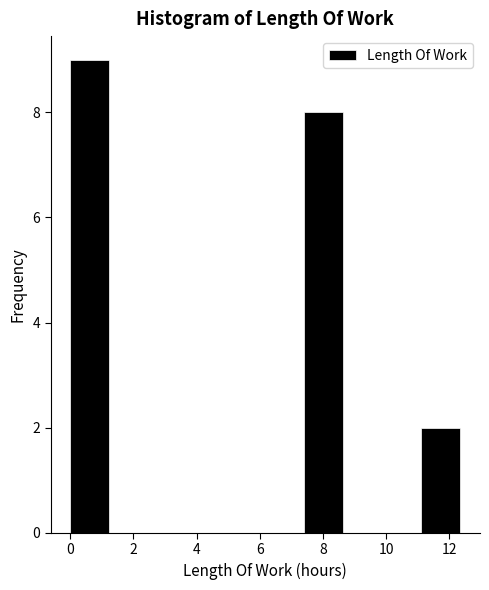

Over which range of the x-axis is the bar tallest?

0.0 to 1.2